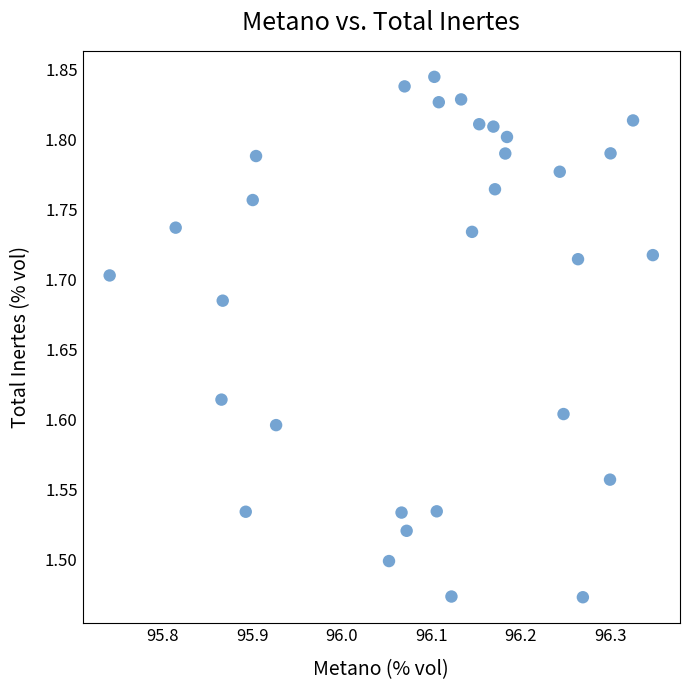

What is the range of Y values (max minus min)?

0.4